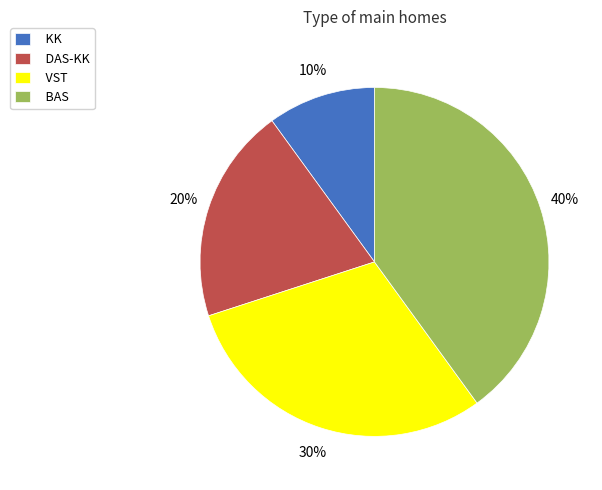

Is DAS-KK the majority of the pie?

No